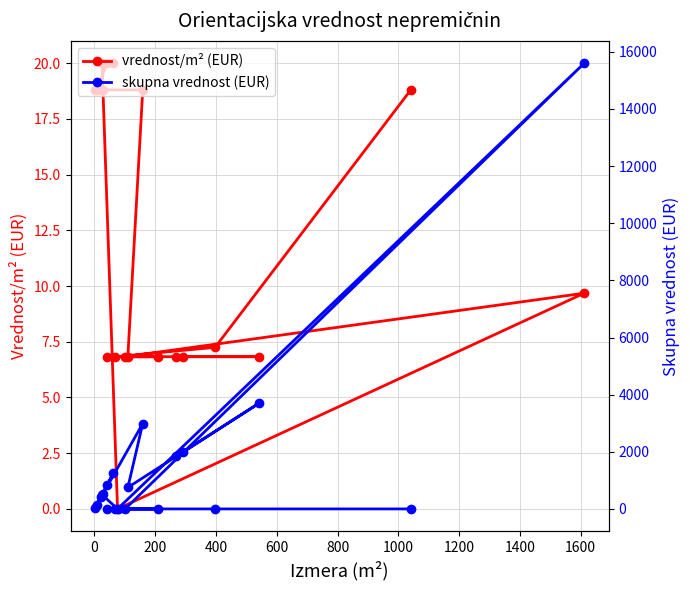

What is the label of the 16th point from the right?

600